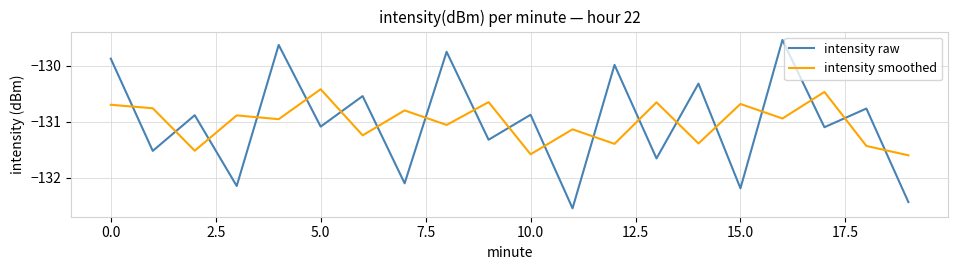

How many lines are shown in the chart?

2